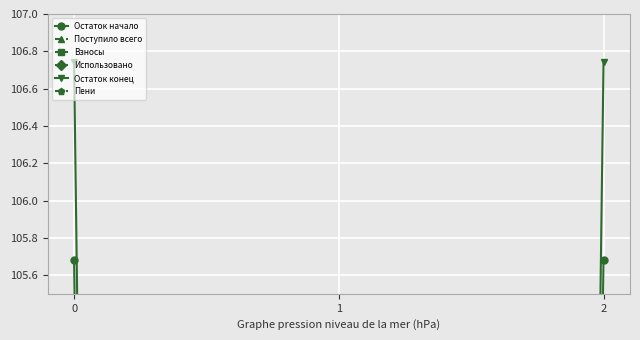

Rank the categories by Поступило всего value from lowest to highest.

1, 0, 2